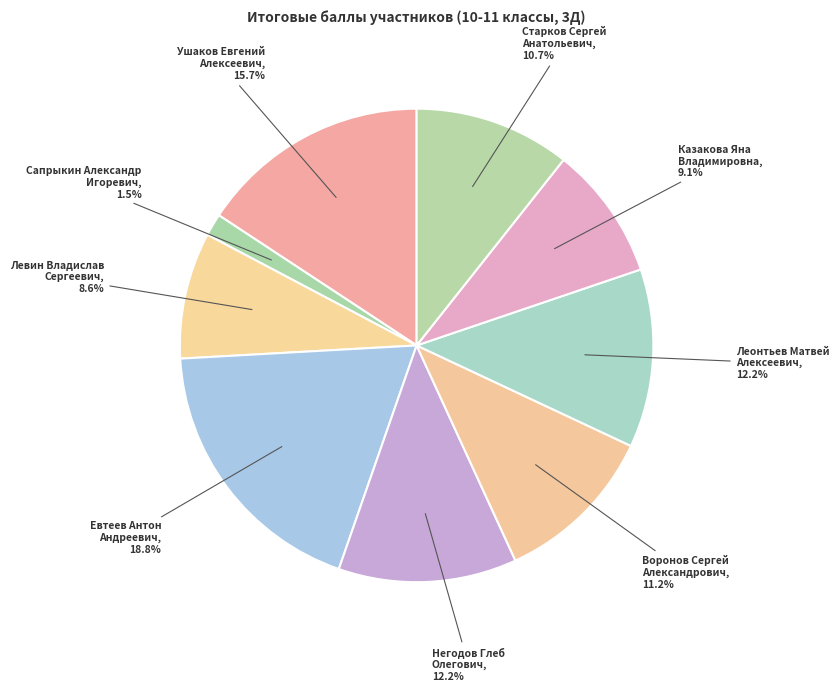

Which slice is the smallest?

Сапрыкин Александр Игоревич